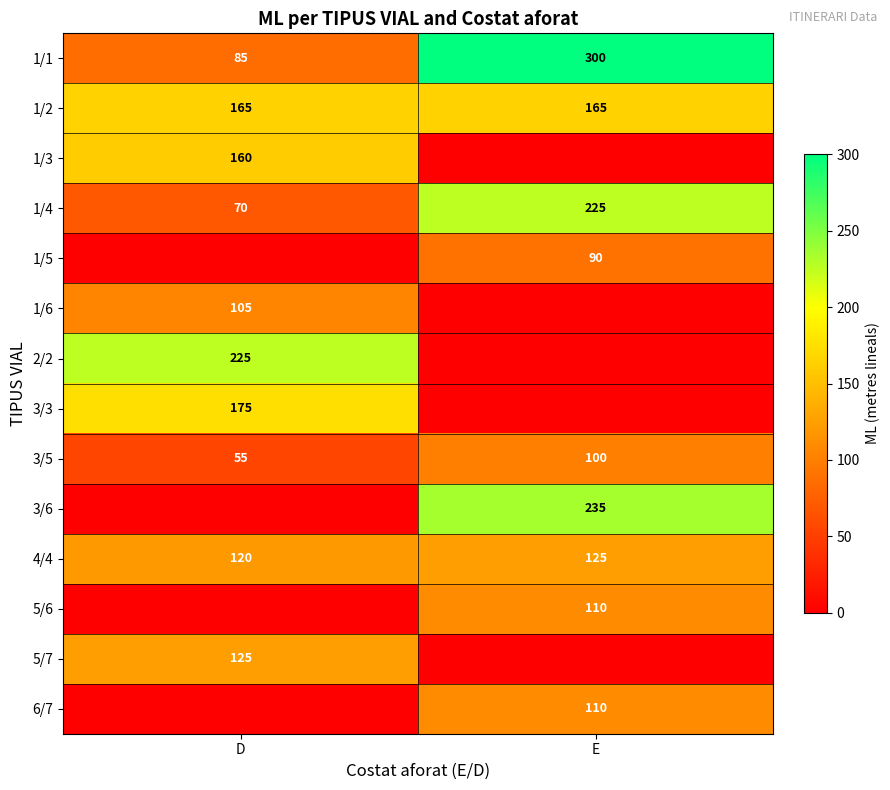

What value does the 3/5 series have at D, to the nearest 10?

60